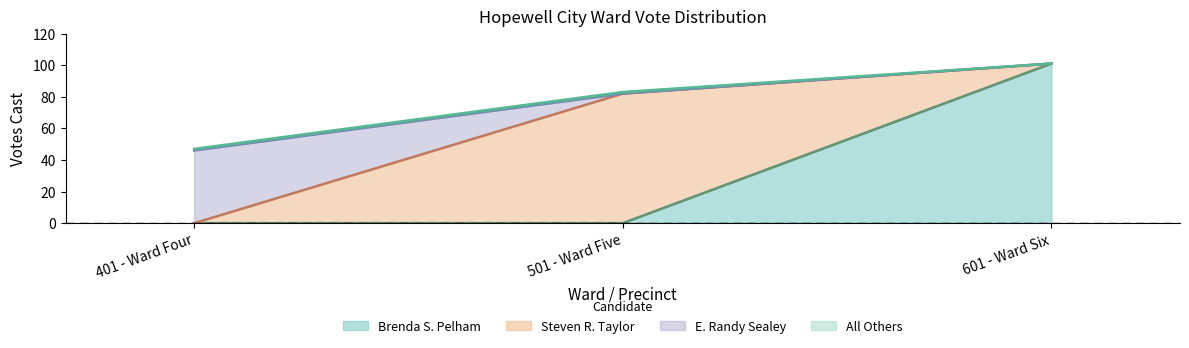

What is the label of the 1st point from the left?

401 - Ward Four